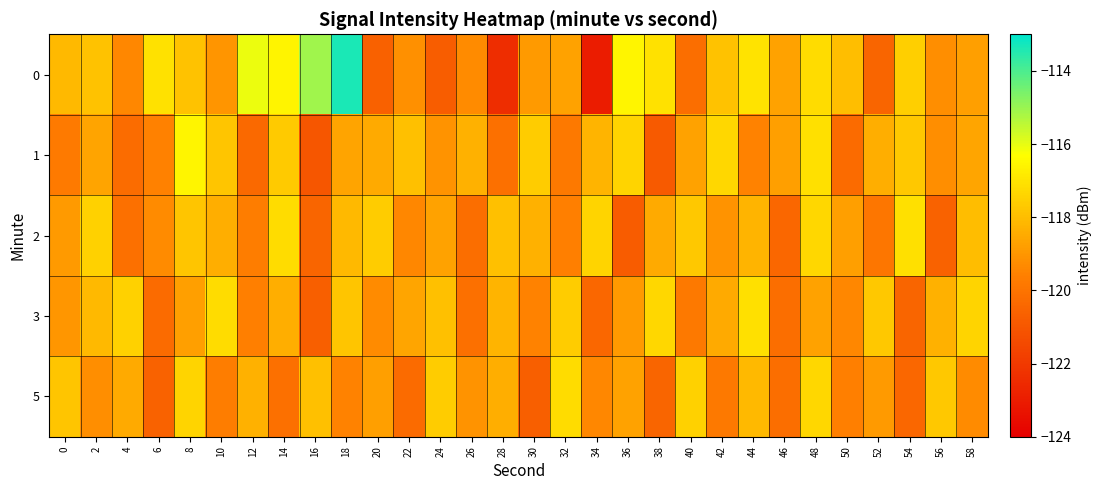

Between 36 and 42, which series saw the biggest shift?

2